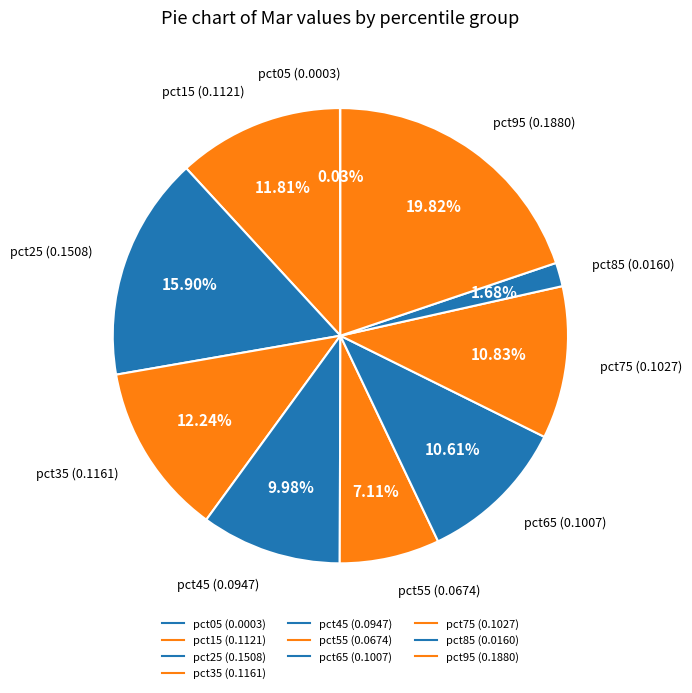

To the nearest percent, what is the difference between the largest and smallest slice percentages?

20%